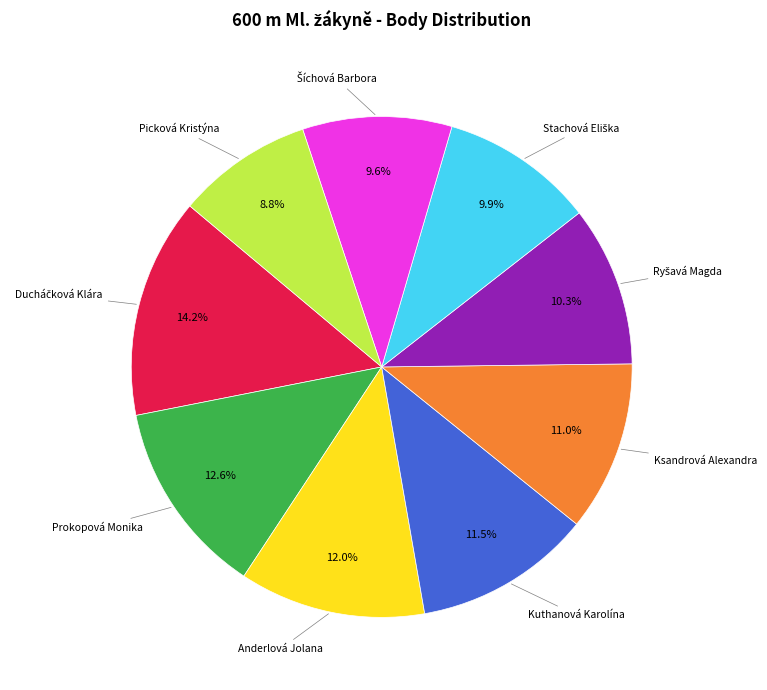

How many slices are in this pie chart?

9